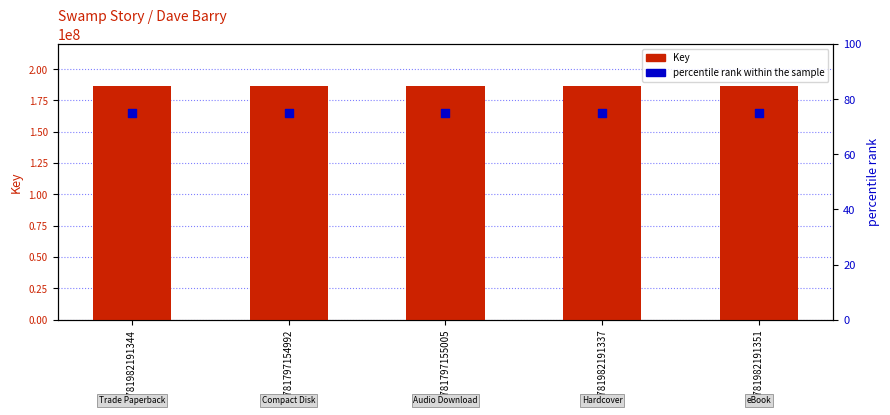

Which series contains the highest Y value?

Key